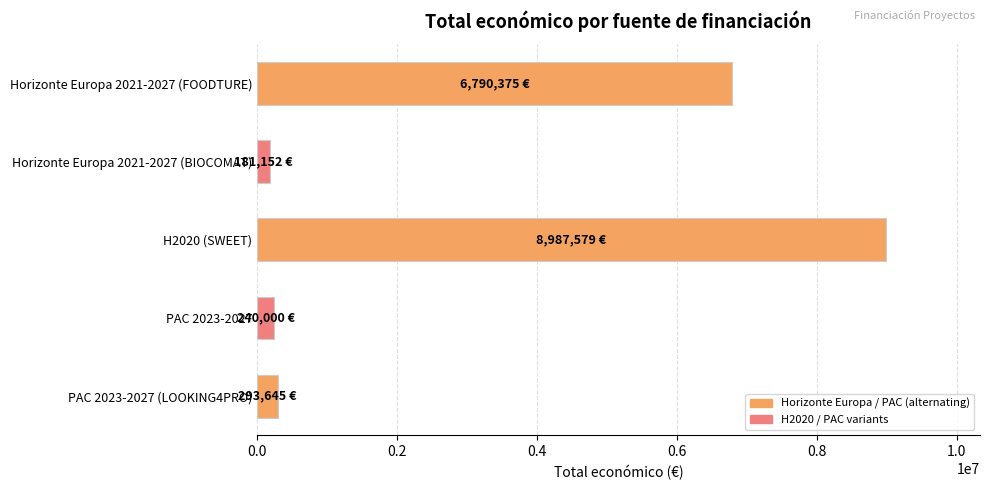

What is the change in value from Horizonte Europa 2021-2027 (FOODTURE) to H2020 (SWEET)?

+2197204